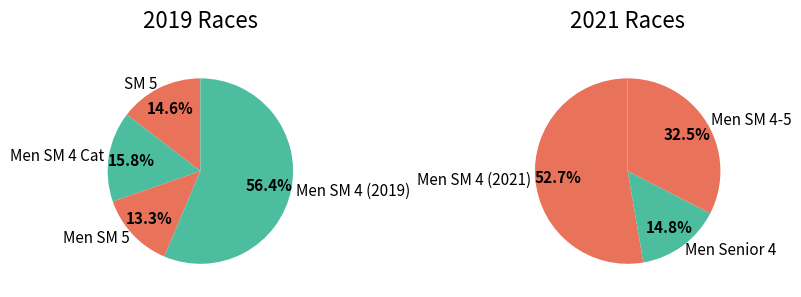

Does Men Senior  4 represent more than half of the total?

No